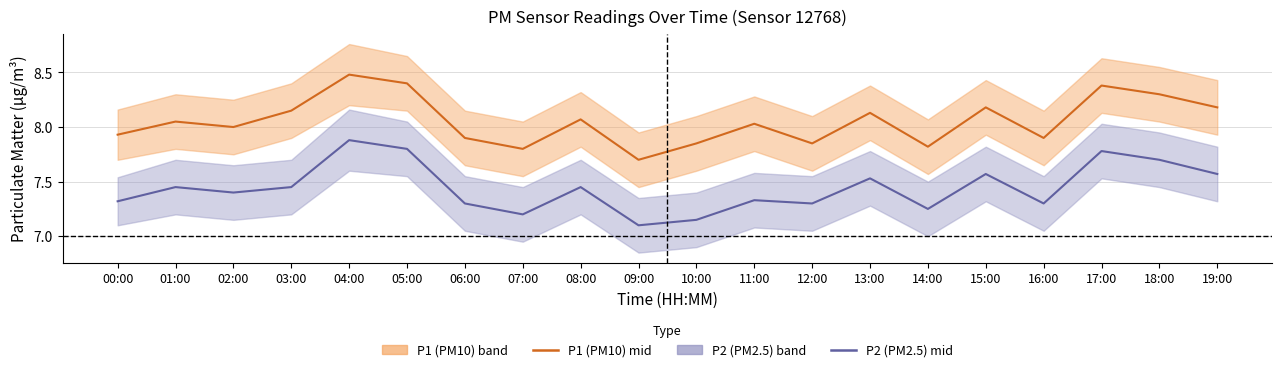

True or false: P1 (PM10) mid has a value of 8.2 at 15:00.

True